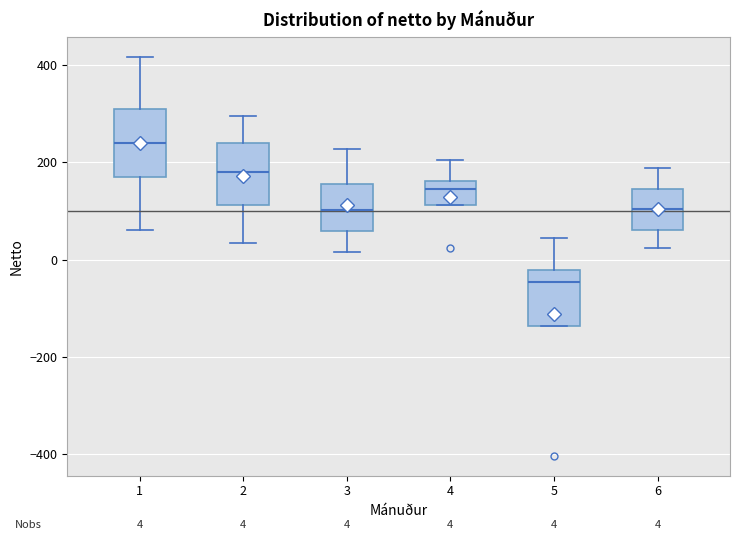

Which box has the highest median line?

1